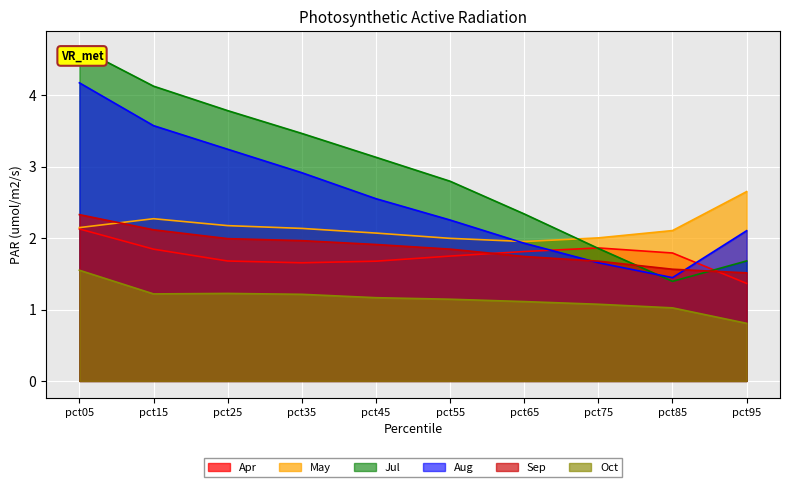

Reading left to right, what are all the values shown in this chart?

Apr: 2.1	1.8	1.7	1.7	1.7	1.7	1.8	1.9	1.8	1.4
May: 2.1	2.3	2.2	2.1	2.1	2.0	2.0	2.0	2.1	2.7
Jul: 4.7	4.1	3.8	3.5	3.1	2.8	2.3	1.9	1.4	1.7
Aug: 4.2	3.6	3.2	2.9	2.6	2.3	1.9	1.7	1.4	2.1
Sep: 2.3	2.1	2.0	2.0	1.9	1.8	1.7	1.7	1.6	1.5
Oct: 1.5	1.2	1.2	1.2	1.2	1.1	1.1	1.1	1.0	0.8